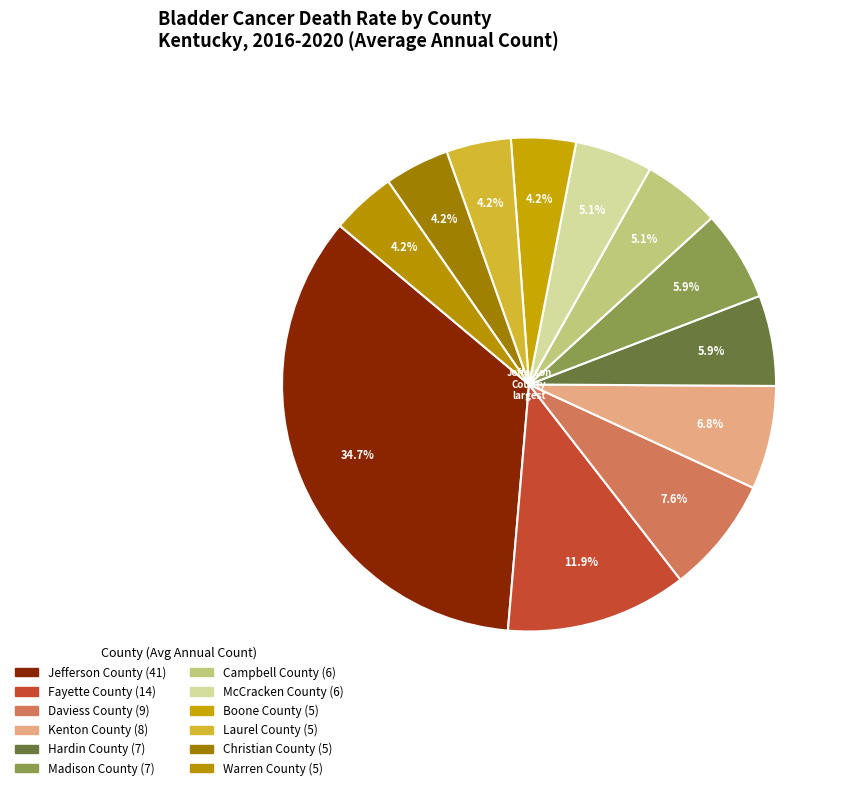

How many slices are in this pie chart?

12